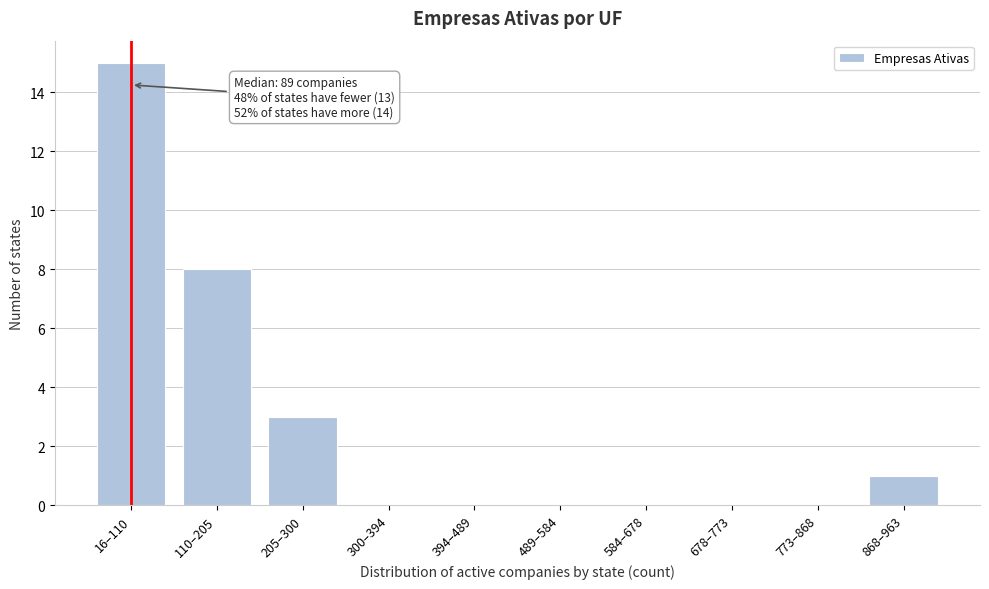

Reading left to right, transcribe all the data shown in this chart.

16–110=15	110–205=8	205–300=3	300–394=0	394–489=0	489–584=0	584–678=0	678–773=0	773–868=0	868–963=1